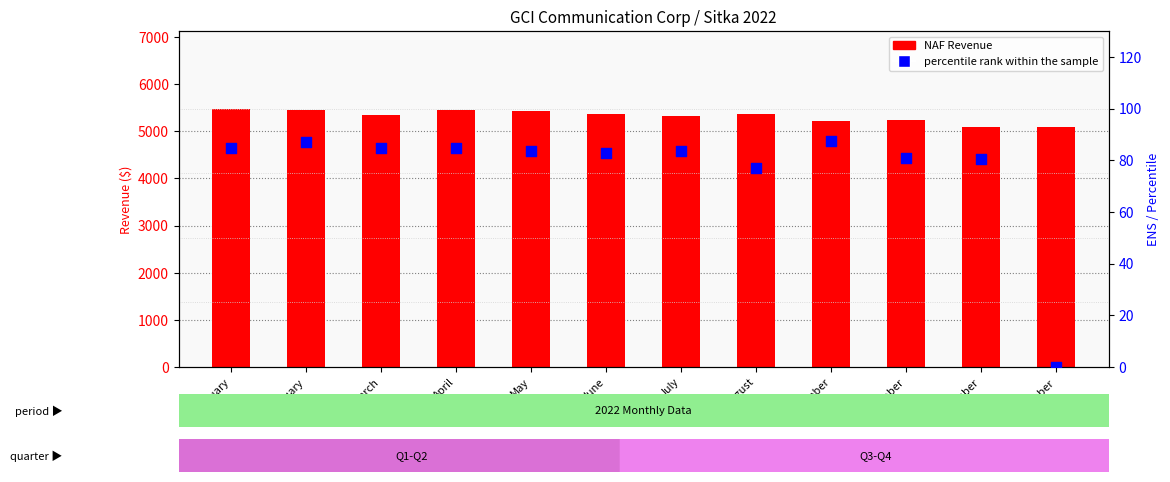

Which series has the largest total across all categories?

NAF Revenue